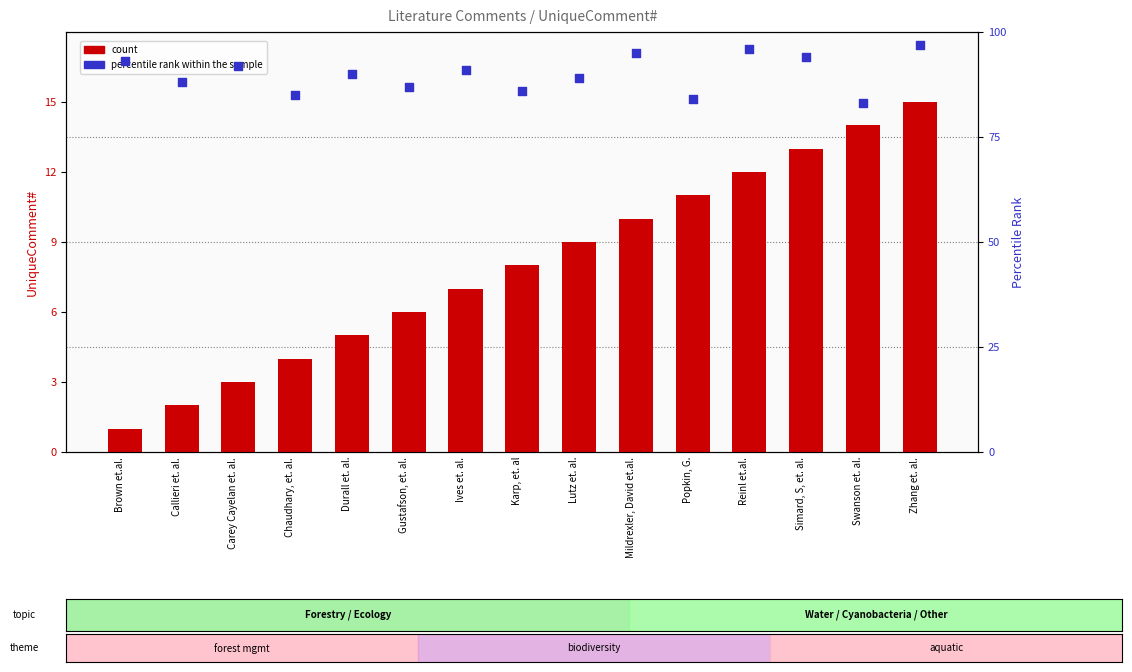

Is the value of count at Callieri et. al. greater than the value of percentile rank within the sample at Swanson et. al.?

No